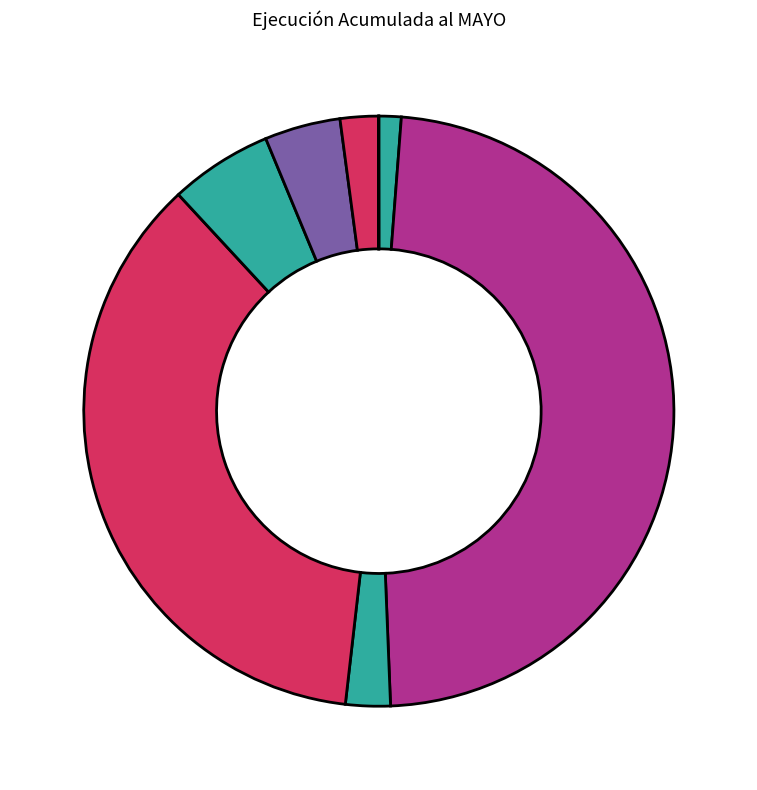

Is there a majority slice in this chart?

No